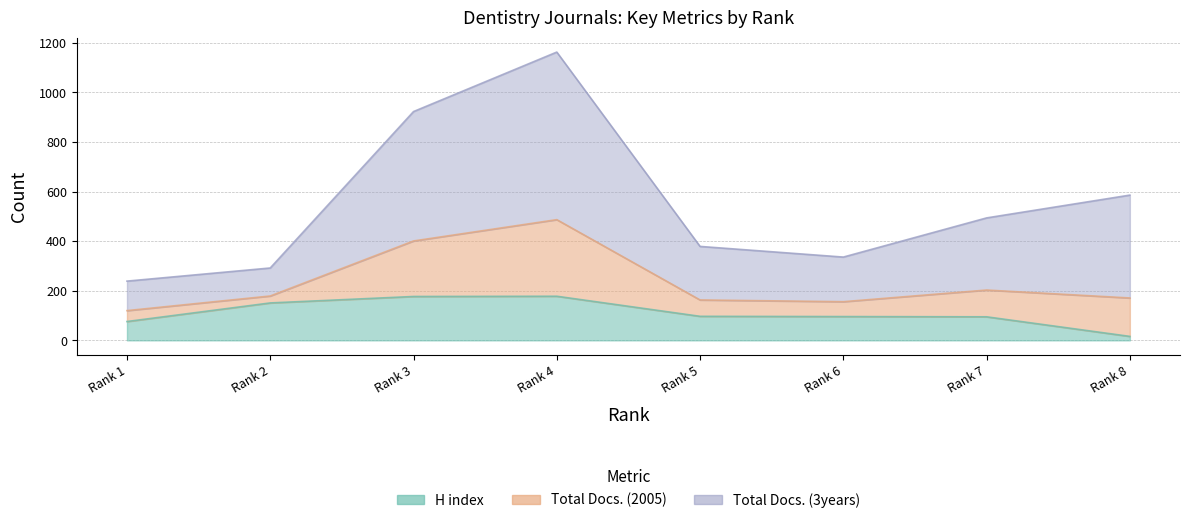

What is the smallest value displayed?

16